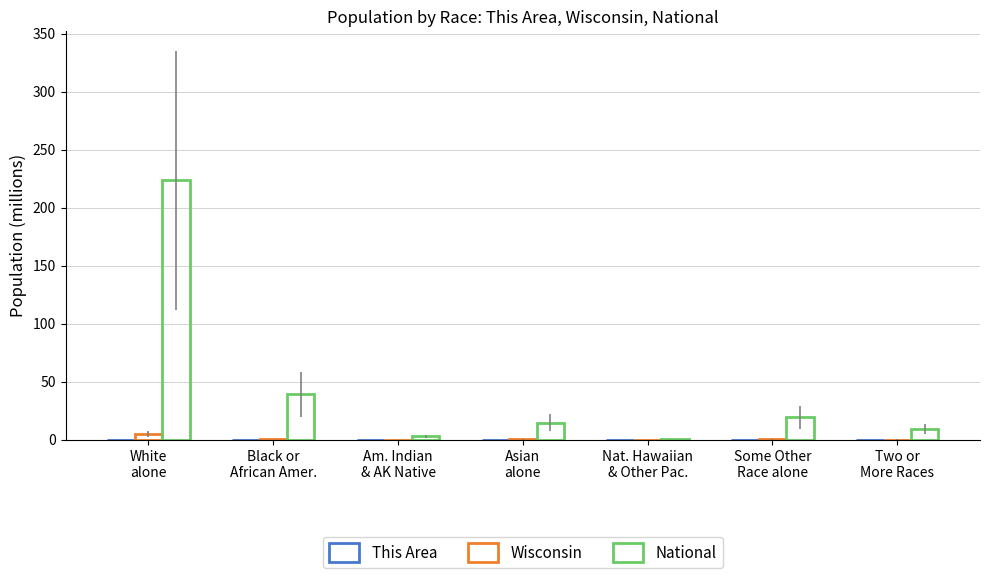

Reading right to left, extract all data points from this chart.

This Area: 0.0	0.0	0.0	0.0	0.0	0.0	0.0
Wisconsin: 0.1	0.1	0.0	0.1	0.1	0.4	4.9
National: 9.0	19.1	0.5	14.7	2.9	38.9	223.6